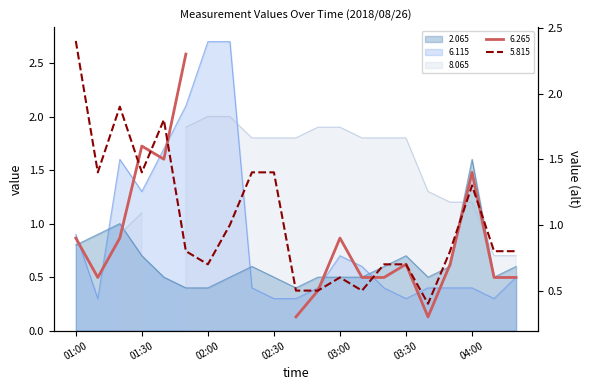

How many interior local peaks does the 6.115 series have?

2